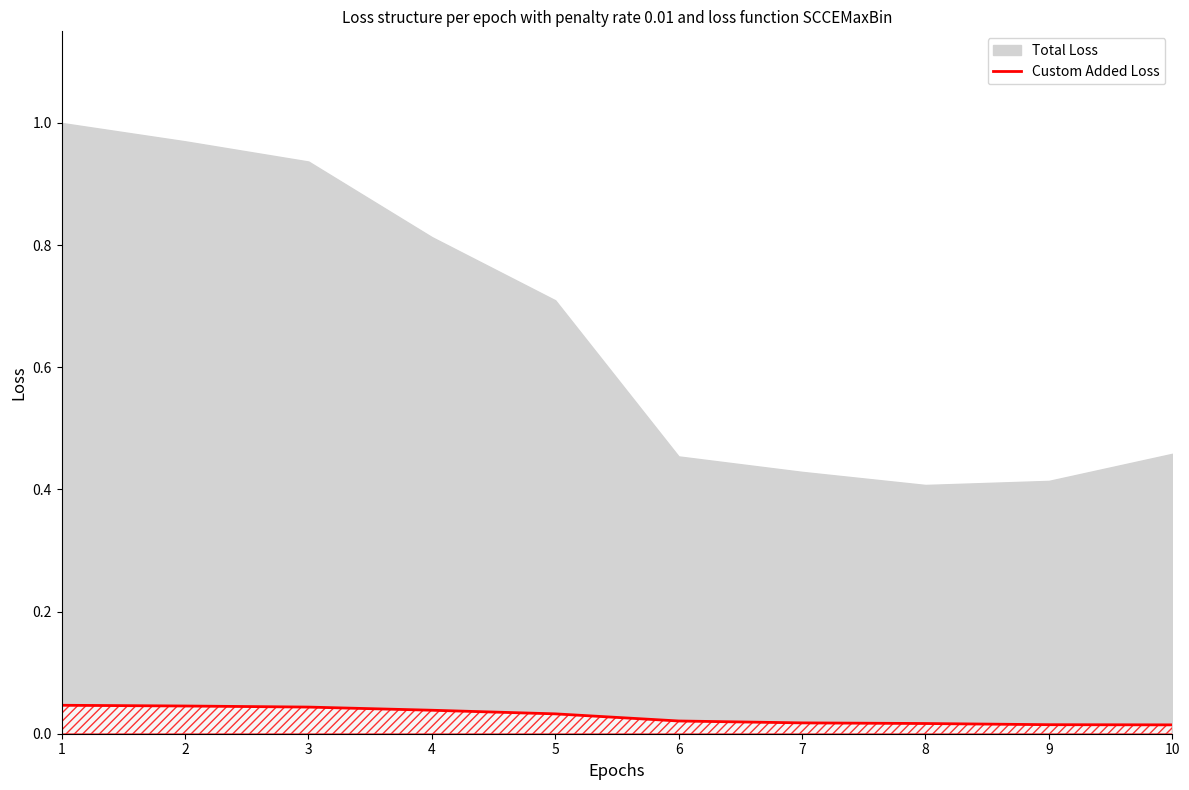

Which has a higher value, 10 or 2?

2